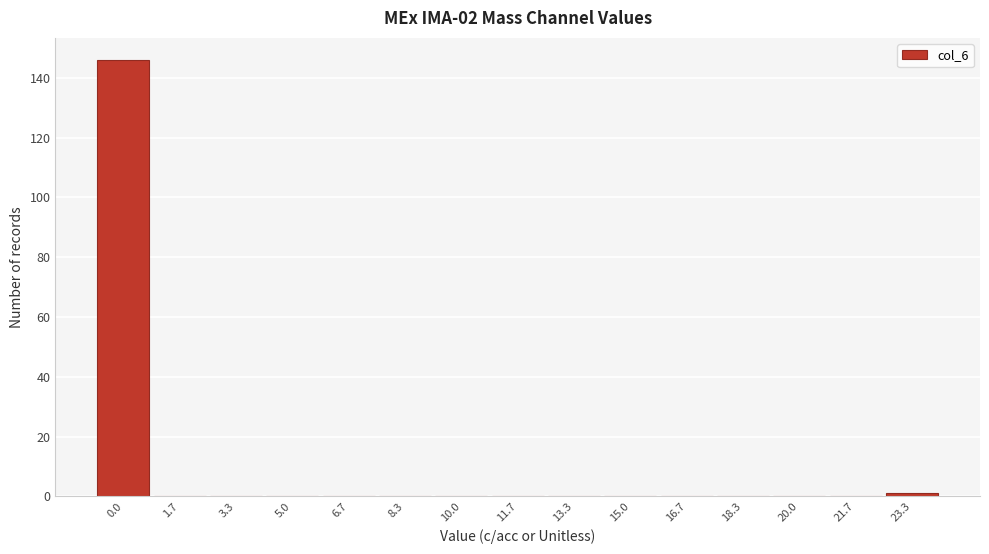

What is the maximum value shown in the chart?

146